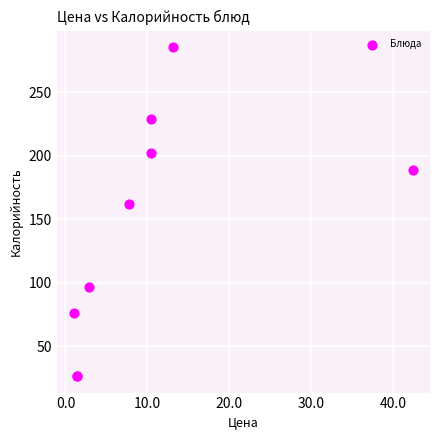

What Y value in the scatter plot is closest to 156?

162.0